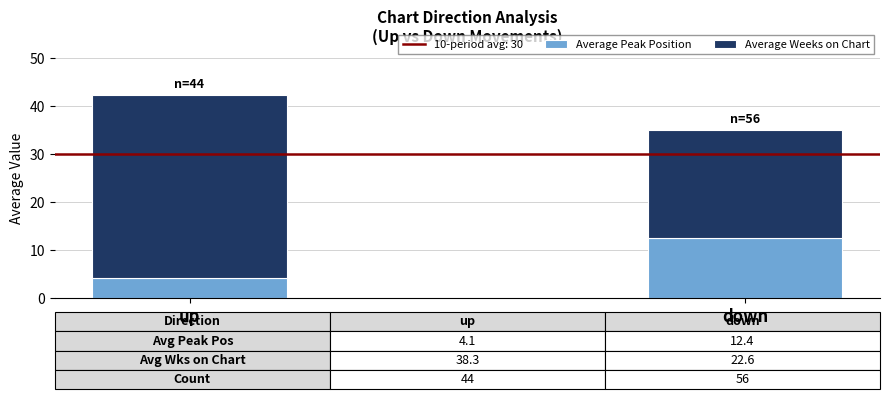

What is the sum of all Average Peak Position values?

16.5